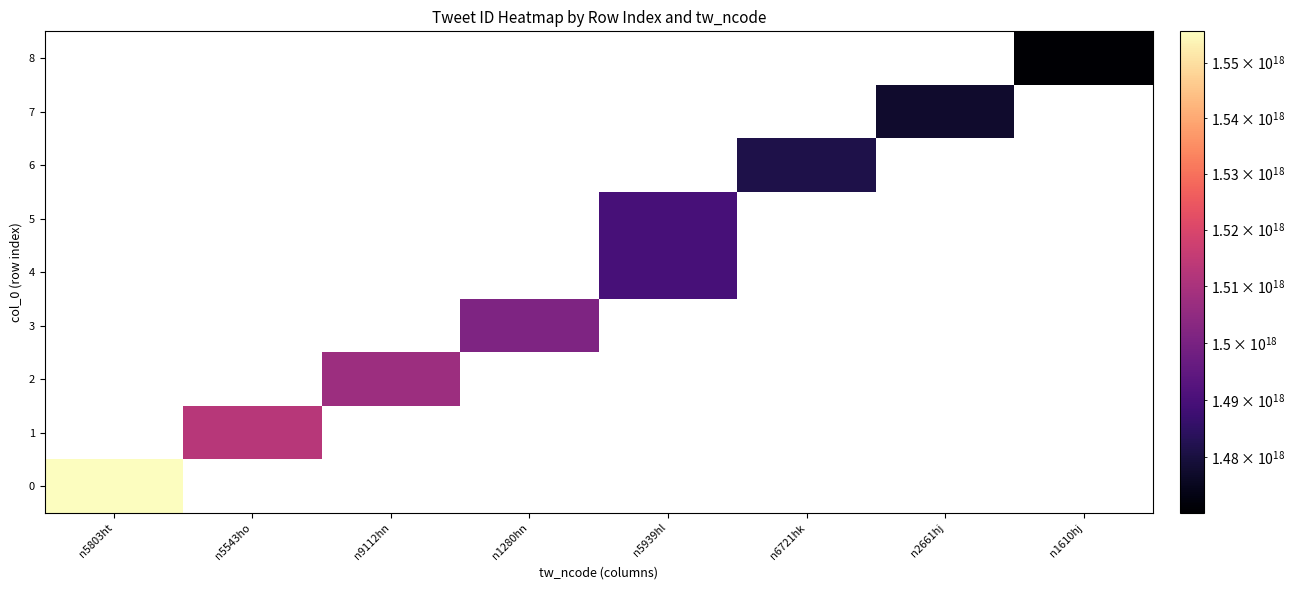

Count the number of categories in the chart.

8